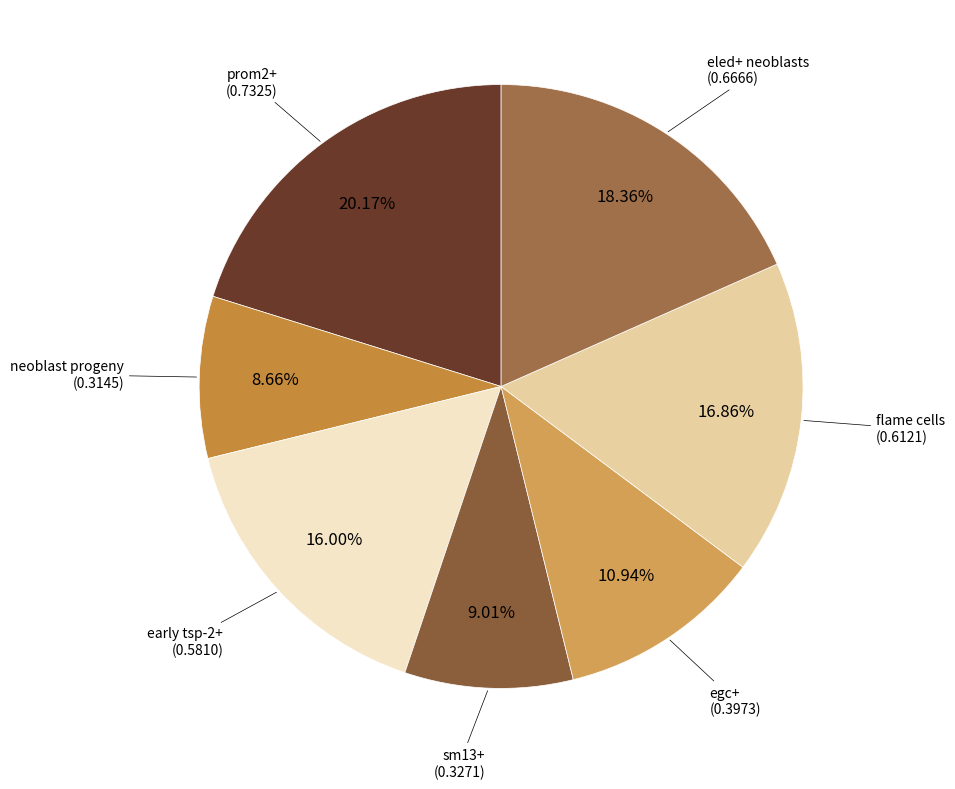

Does flame cells represent more than half of the total?

No